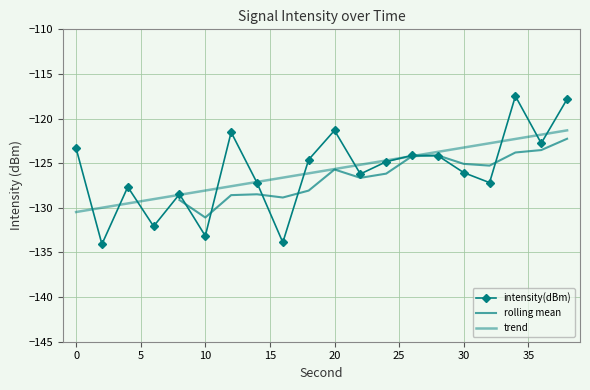

Reading left to right, extract all data points from this chart.

0=-123.3	2=-134.1	4=-127.7	6=-132.1	8=-128.5	10=-133.1	12=-121.5	14=-127.2	16=-133.9	18=-124.6	20=-121.3	22=-126.2	24=-124.8	26=-124.1	28=-124.2	30=-126.1	32=-127.2	34=-117.5	36=-122.8	38=-117.8